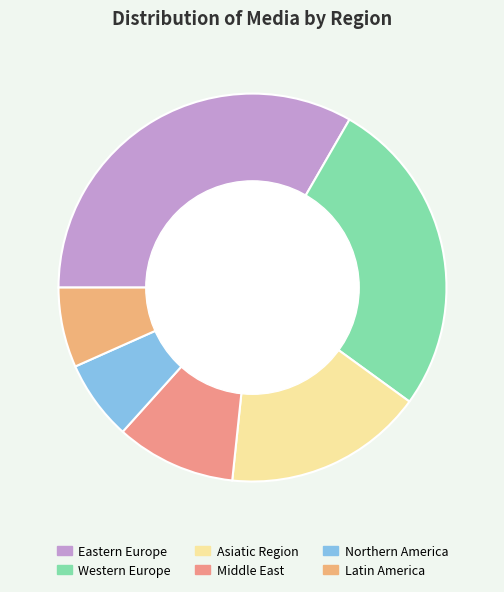

The Northern America slice represents 19% of the pie. True or false?

False